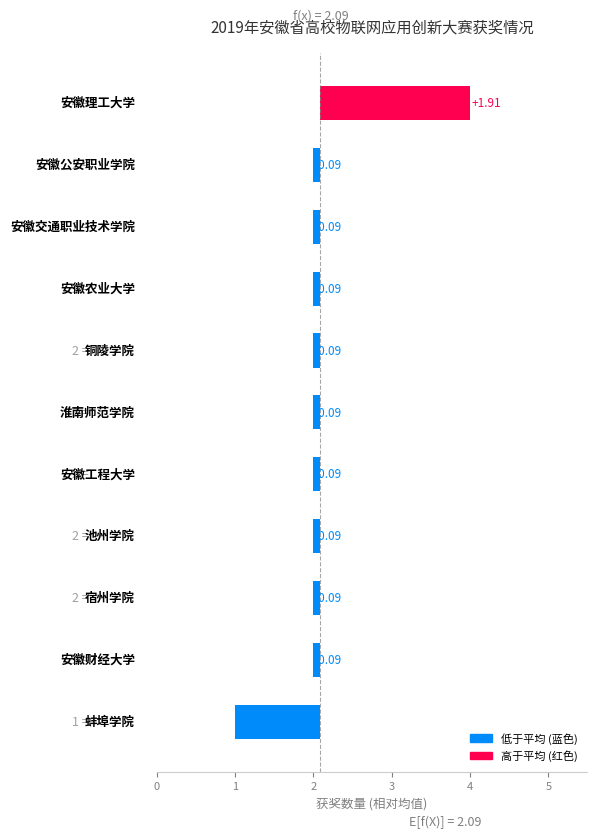

Does the chart contain stacked bars?

No